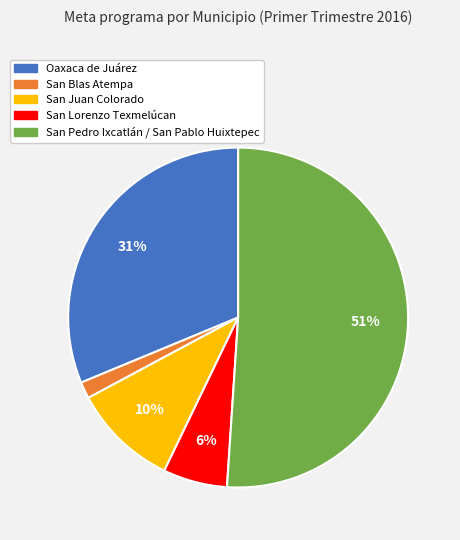

How many segments does this pie chart have?

5